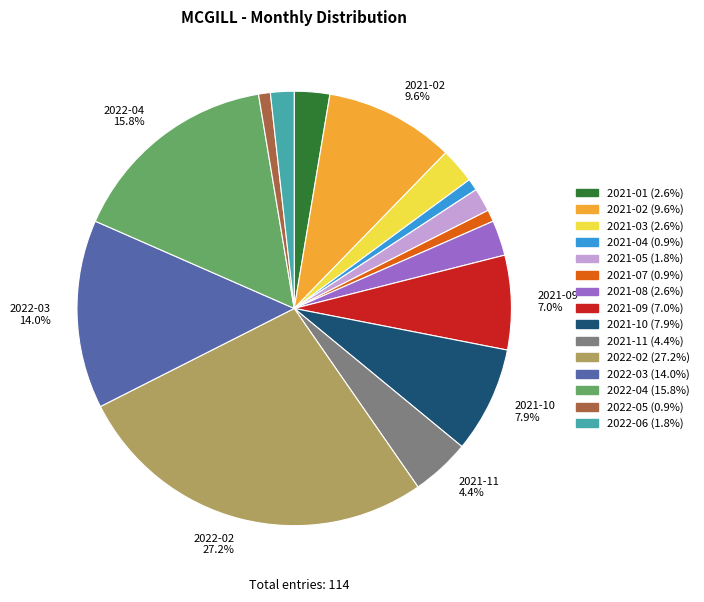

Is there a majority slice in this chart?

No